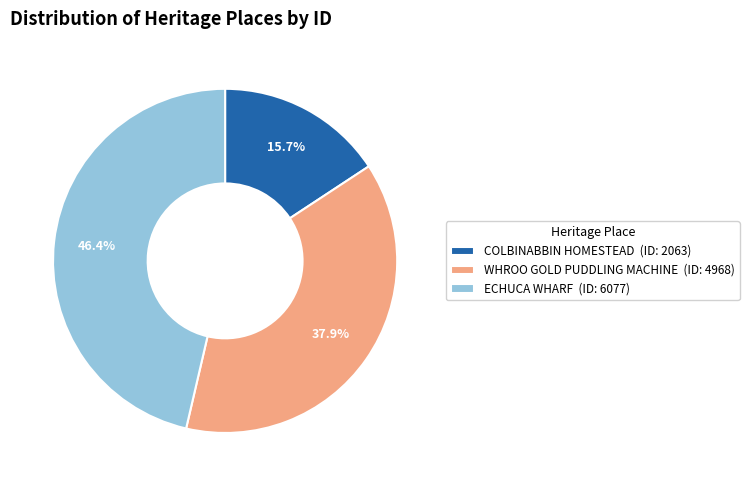

What percentage is NOT represented by COLBINABBIN HOMESTEAD?

84.3%